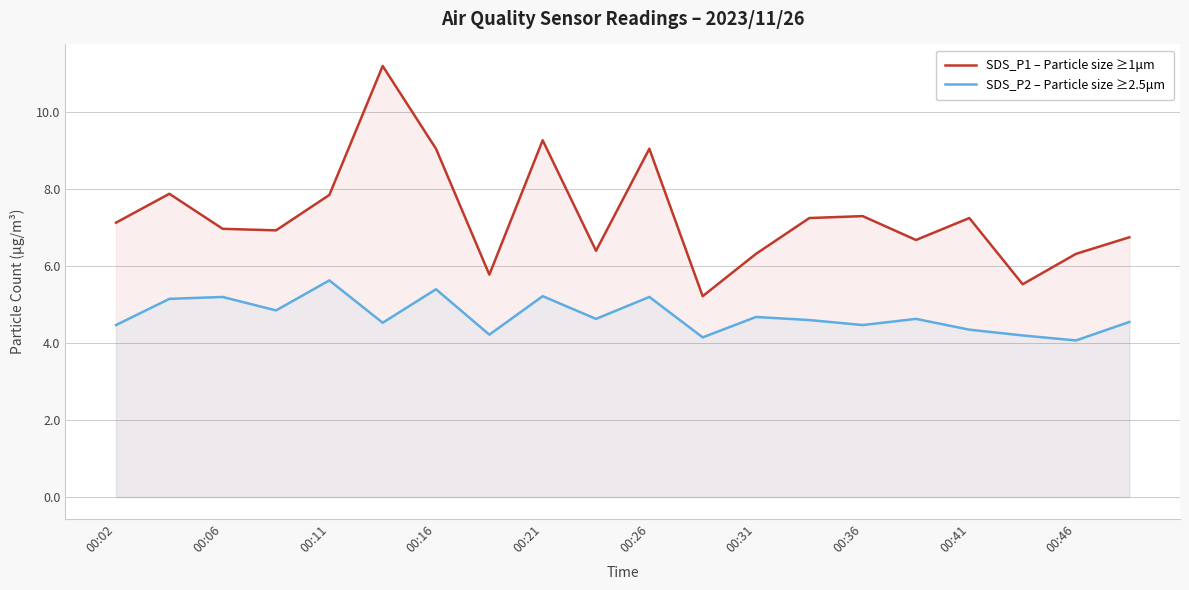

True or false: SDS_P2 – Particle size ≥2.5μm has more than 2 interior local peaks.

True